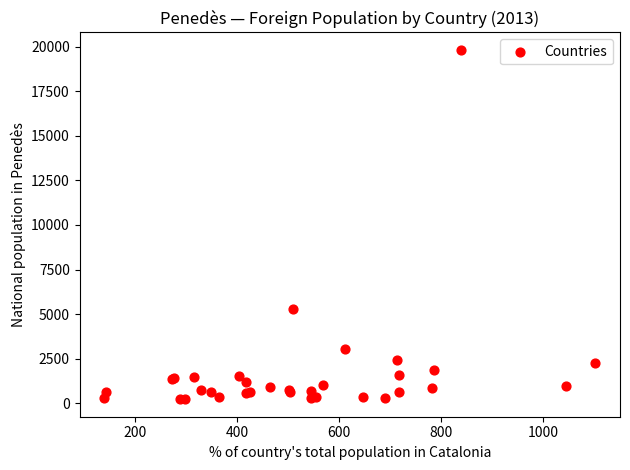

What Y value in the scatter plot is closest to 10020?

5285